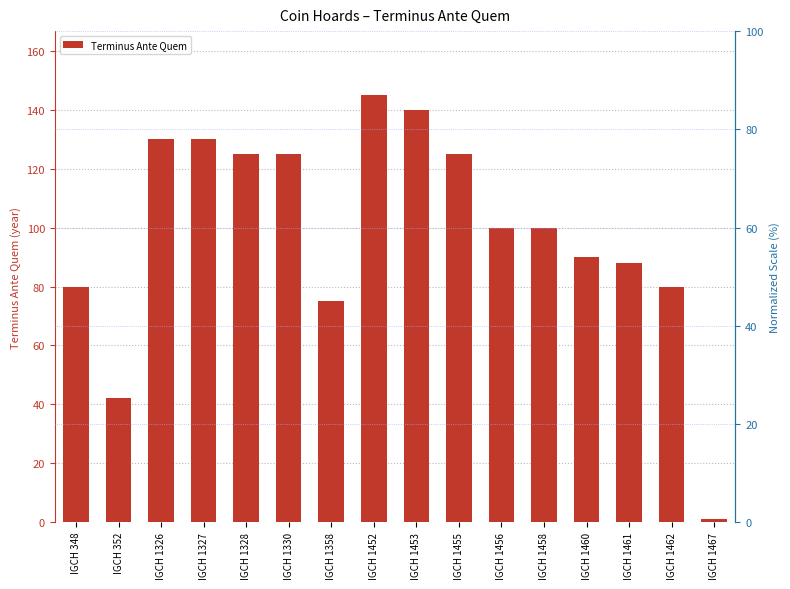

Count the number of values greater than 100.

7